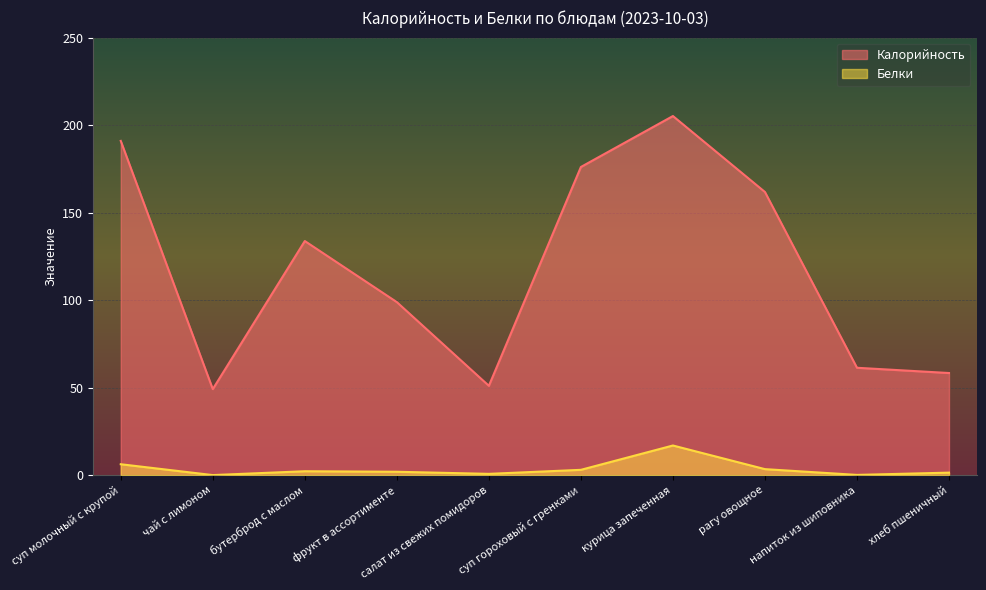

Reading right to left, list all the values displayed in this chart.

Калорийность: хлеб пшеничный=58.4	напиток из шиповника=61.4	рагу овощное=161.8	курица запеченная=205.2	суп гороховый с гренками=176.1	салат из свежих помидоров=51.1	фрукт в ассортименте=98.9	бутерброд с маслом=133.8	чай с лимоном=49.2	суп молочный с крупой=191.0
Белки: хлеб пшеничный=1.5	напиток из шиповника=0.2	рагу овощное=3.5	курица запеченная=17.0	суп гороховый с гренками=3.1	салат из свежих помидоров=0.8	фрукт в ассортименте=2.0	бутерброд с маслом=2.3	чай с лимоном=0.1	суп молочный с крупой=6.3